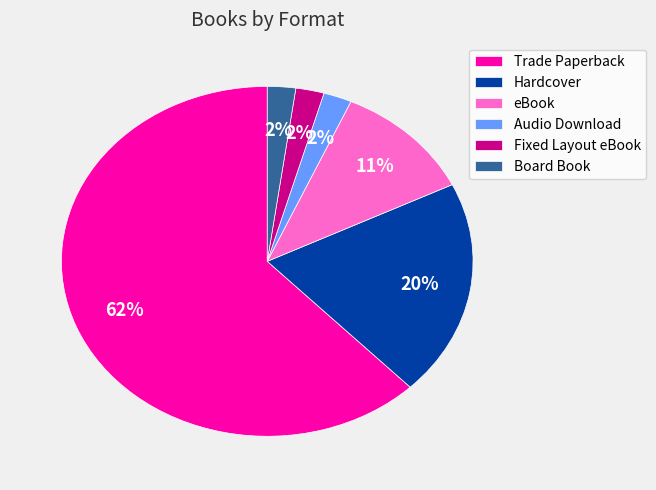

Is it true that Audio Download is 2% of the pie?

True